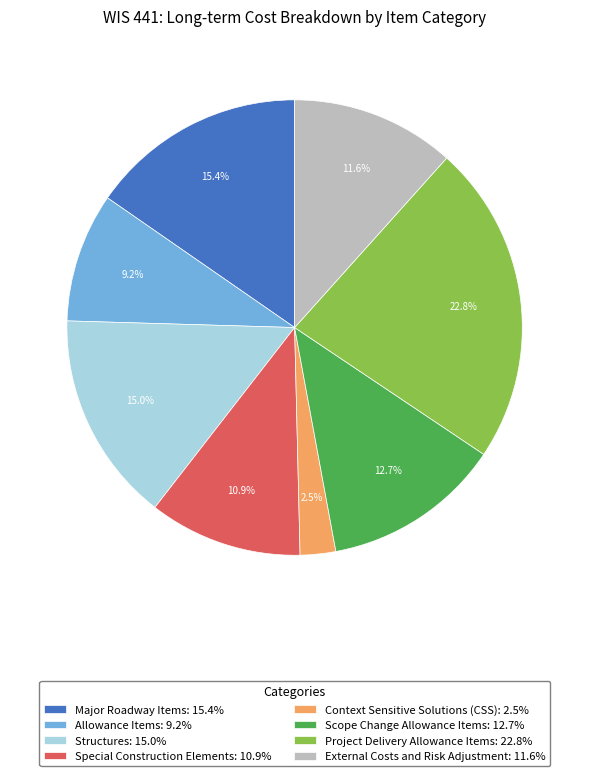

Count the number of slices in the pie.

8